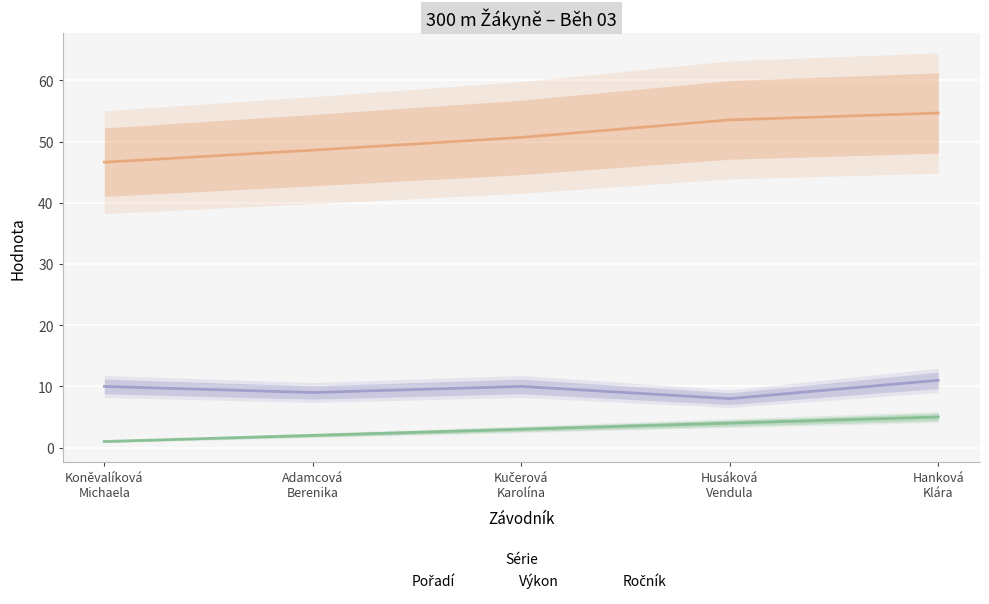

List the series in order of their peak value, highest first.

Výkon, Ročník, Pořadí